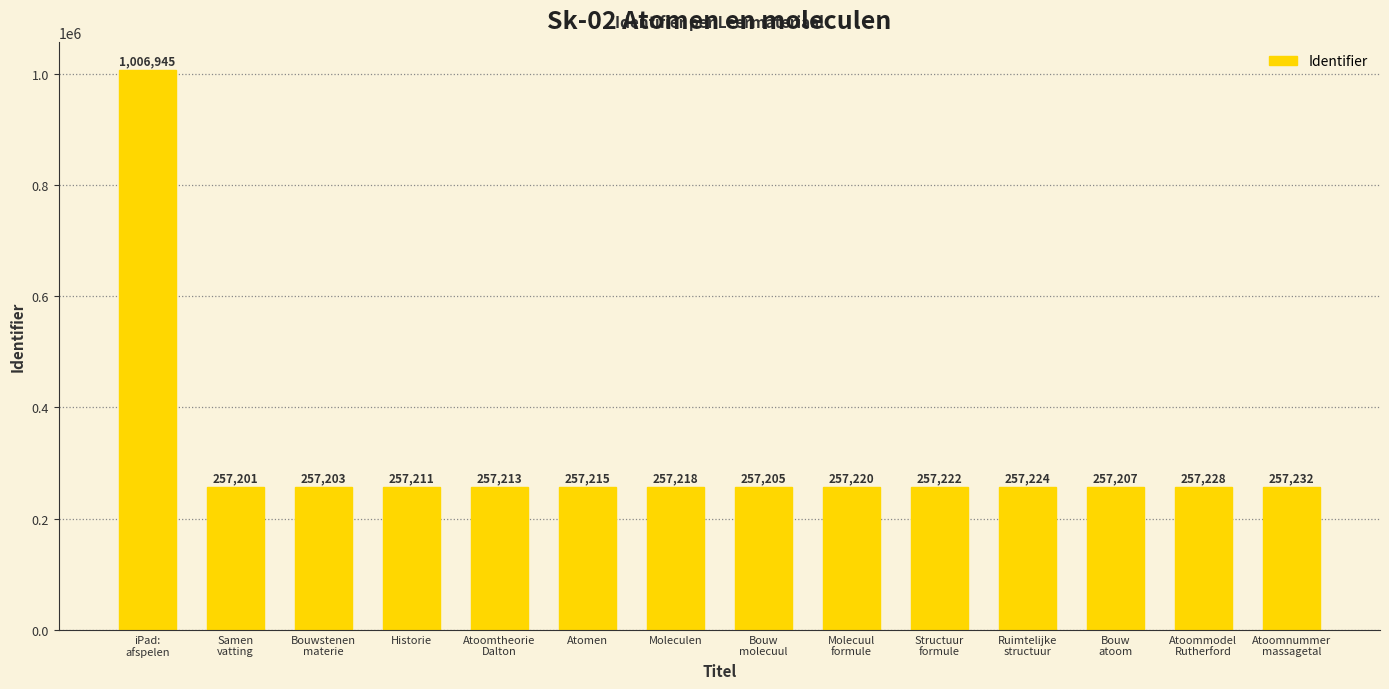

The chart shows a value of 64233 at Molecuul
formule. True or false?

False